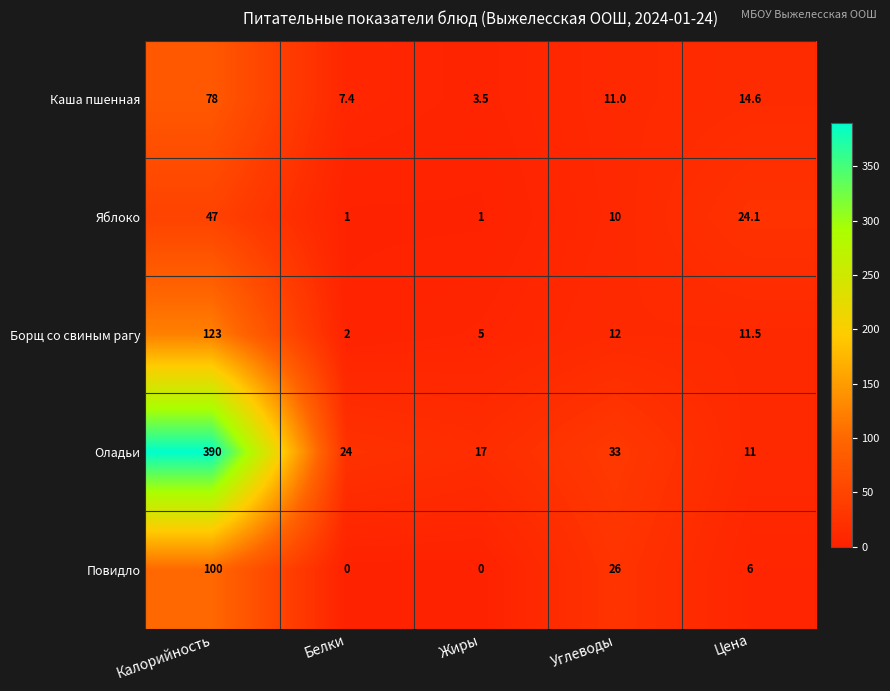

At which label is Яблоко closest to 24?

Цена